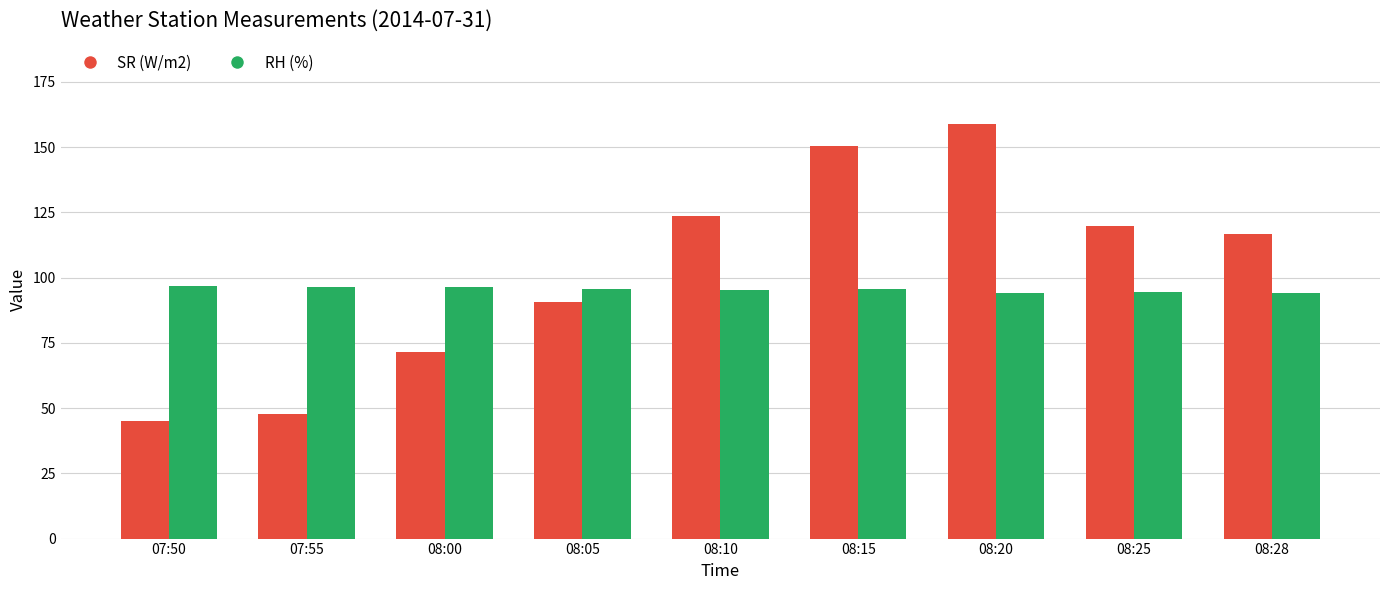

What is the total value across all series at 08:15?

246.0